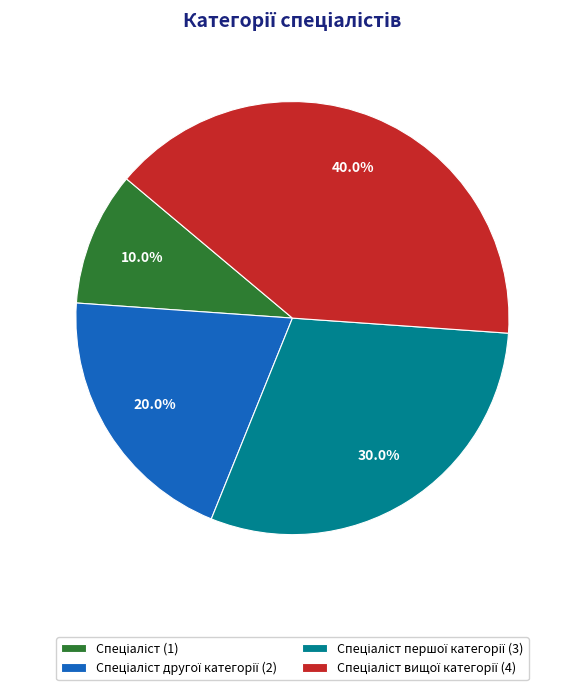

How many slices are in this pie chart?

4